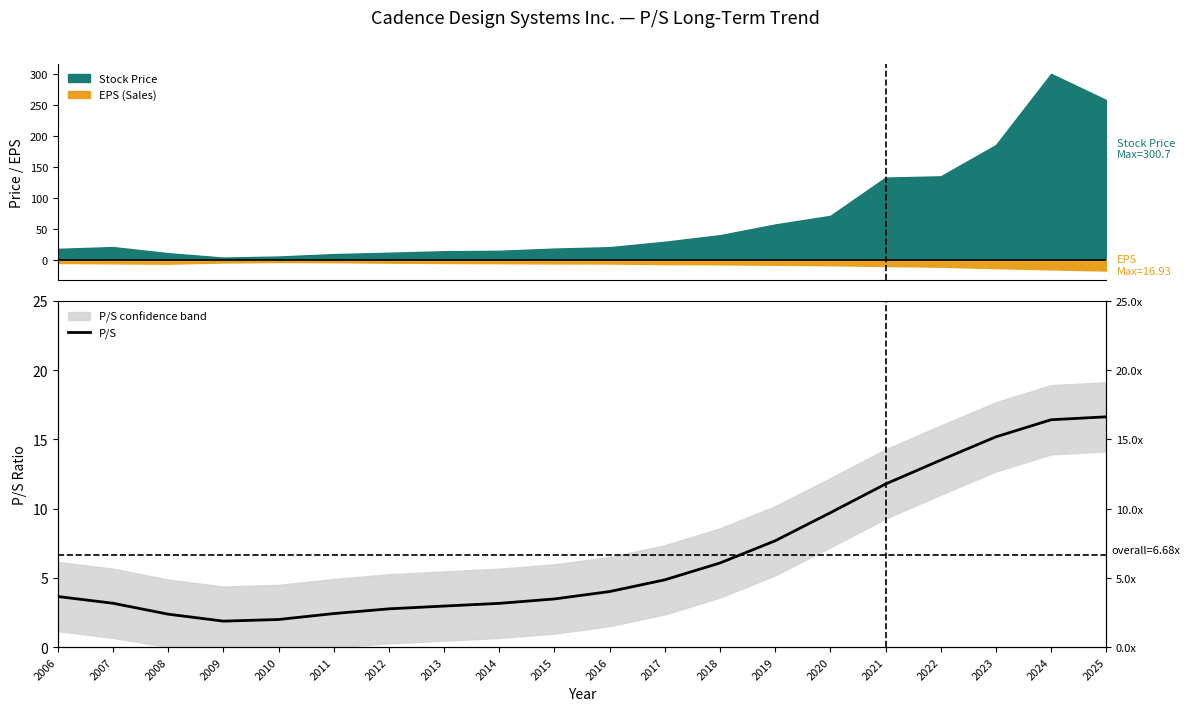

Where is the first local minimum?

2009